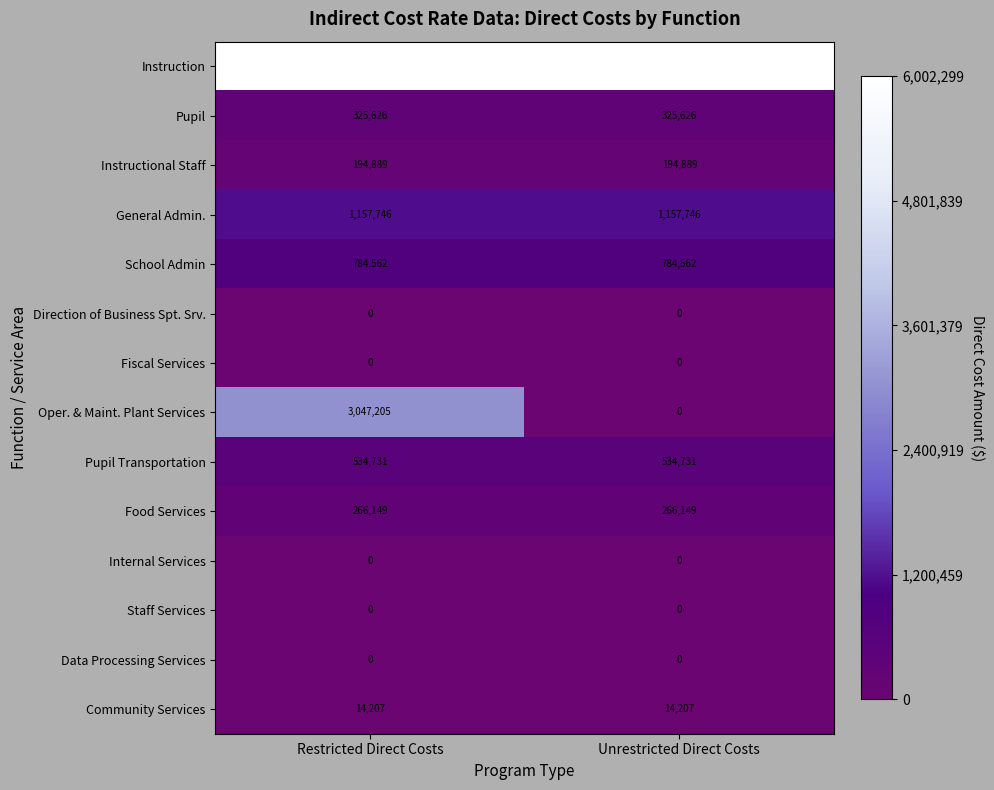

Which series has the widest spread of values?

Oper. & Maint. Plant Services